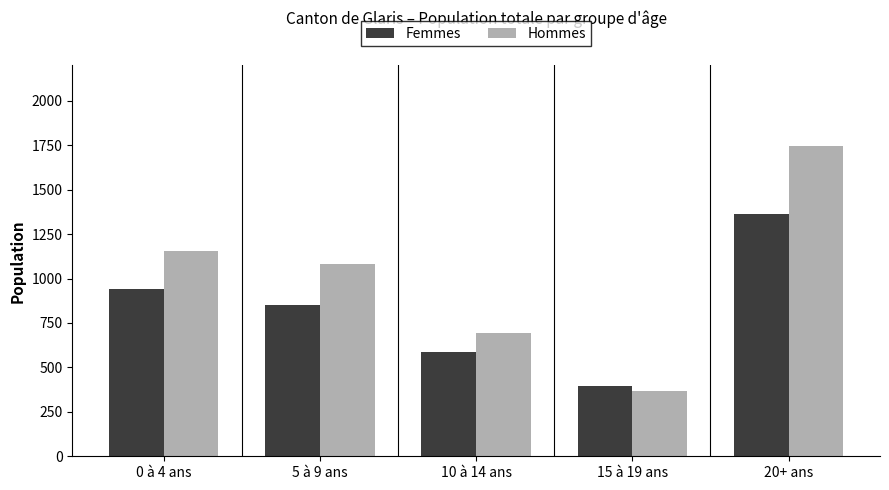

At which label is Hommes closest to 1058?

5 à 9 ans